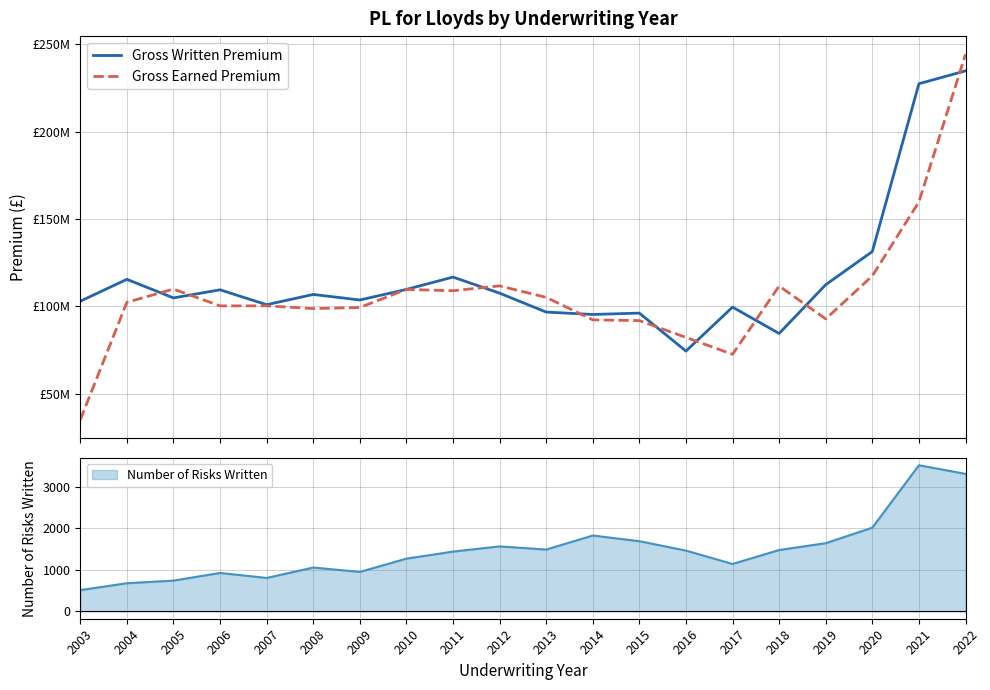

Is it true that Gross Earned Premium equals 117399391 at 2020?

True